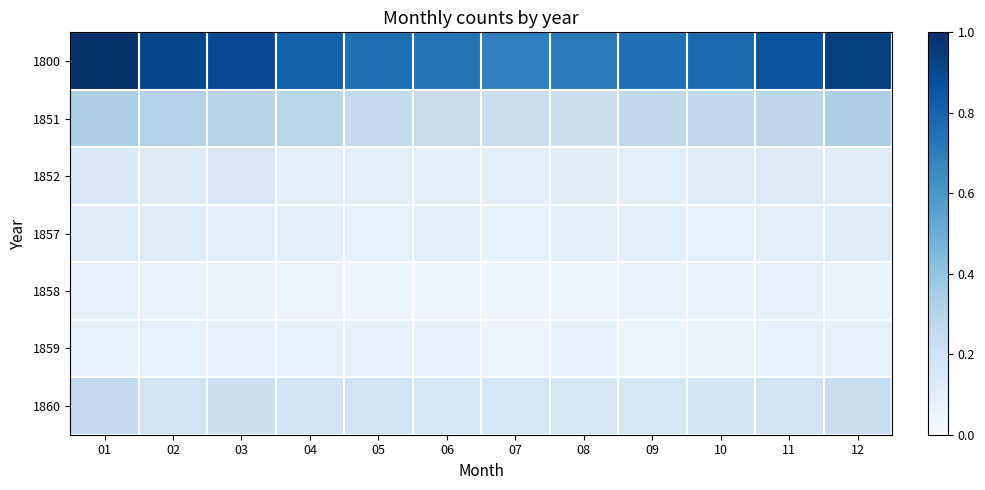

Which label corresponds to the smallest value in the chart?

06